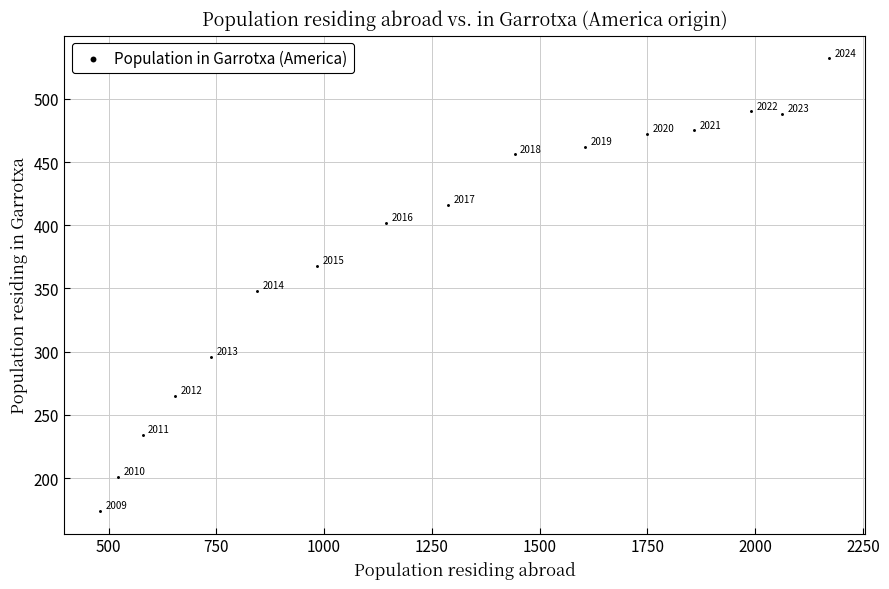

What is the range of X values (max minus min)?

1690